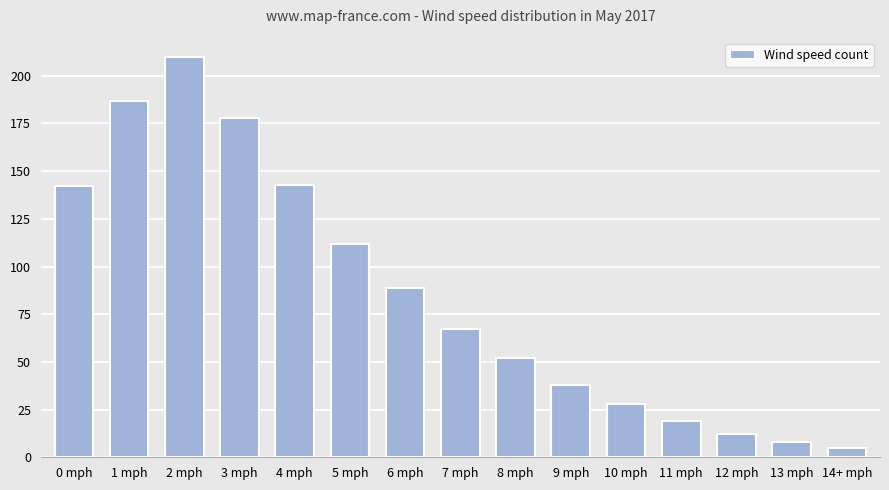

What is the change in value from 1 mph to 13 mph?

-179